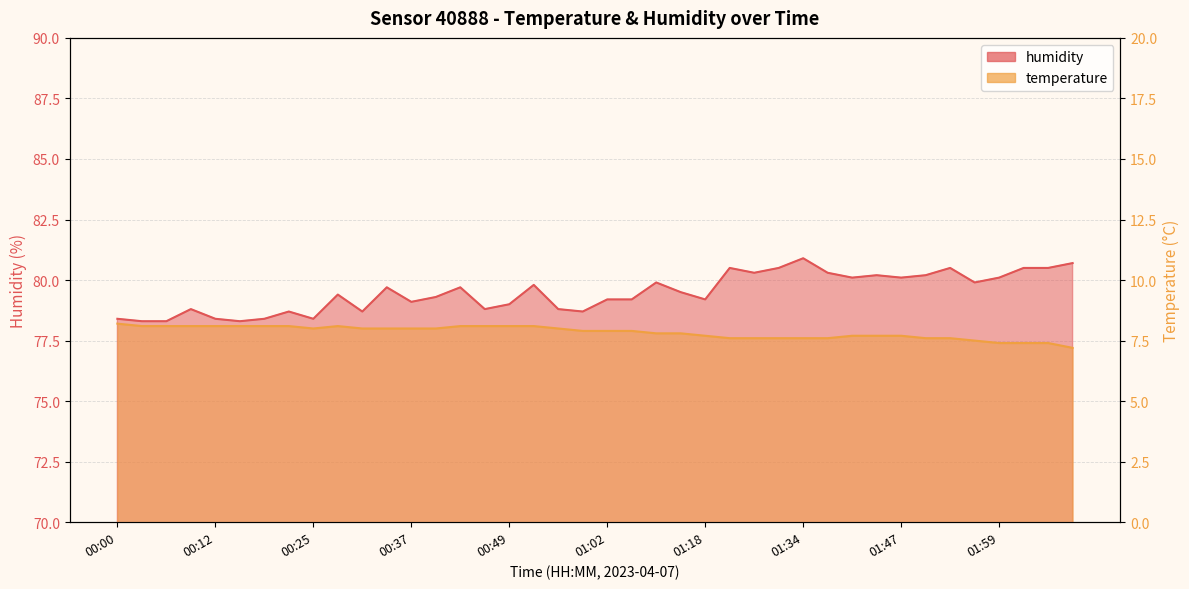

Does the chart display data point markers on the line(s)?

No